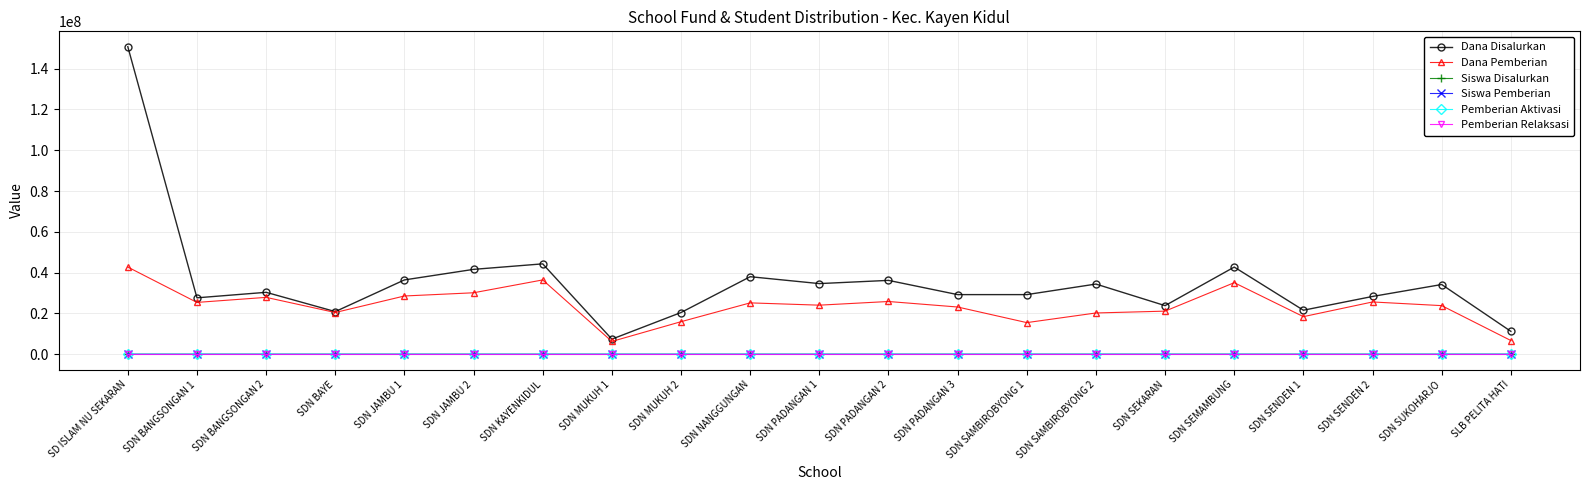

True or false: Dana Pemberian has a value of 15525000 at SDN SAMBIROBYONG 1.

True